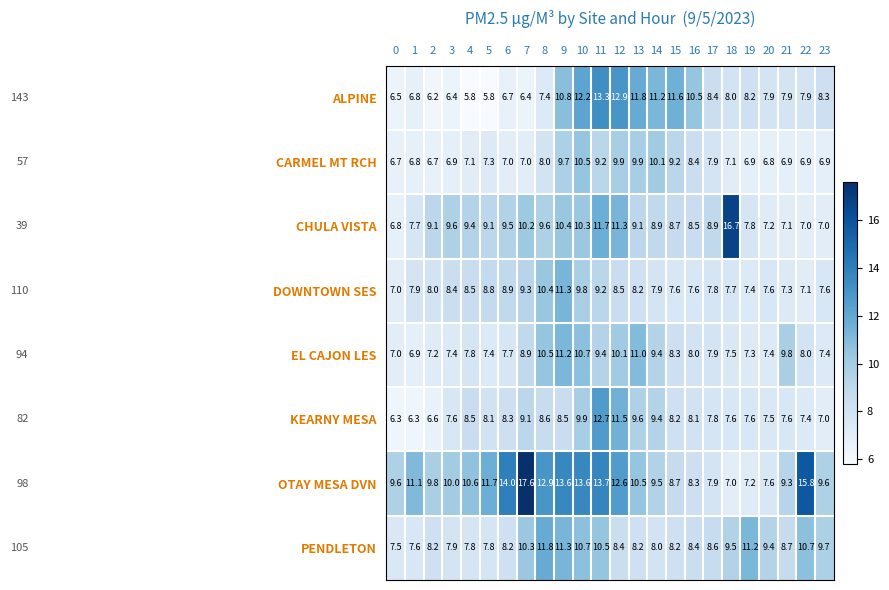

What is the maximum value for PENDLETON?

11.8